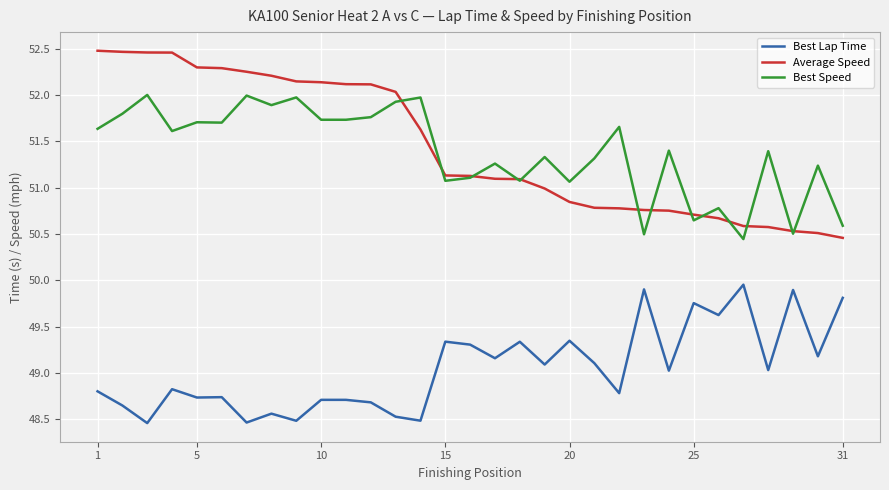

How many distinct data groups are displayed?

3